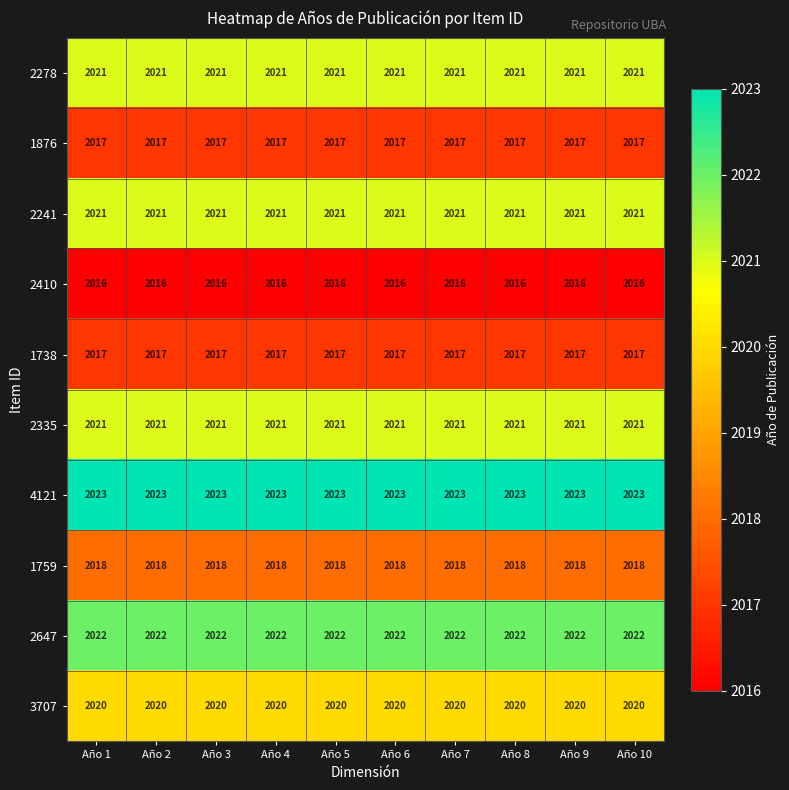

What is the difference between the highest and lowest values at Año 9?

7